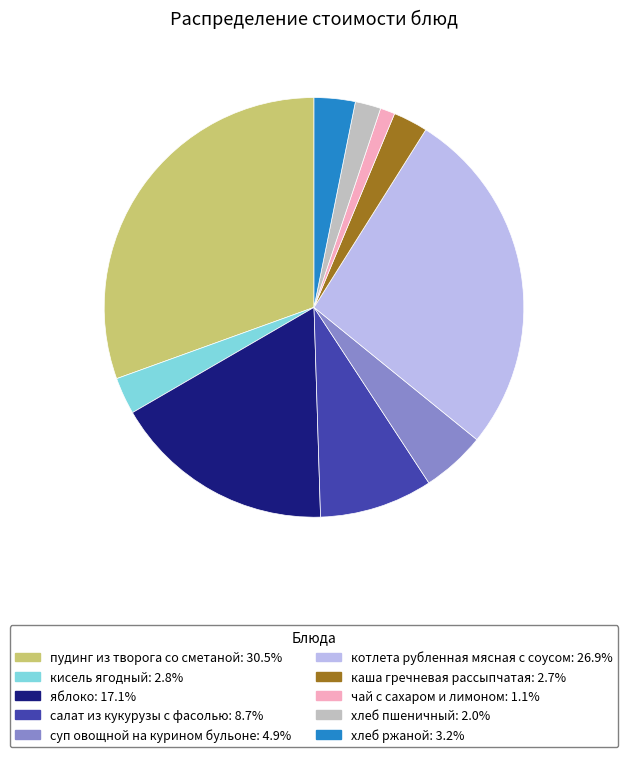

Which has a higher value, кисель ягодный or хлеб пшеничный?

кисель ягодный